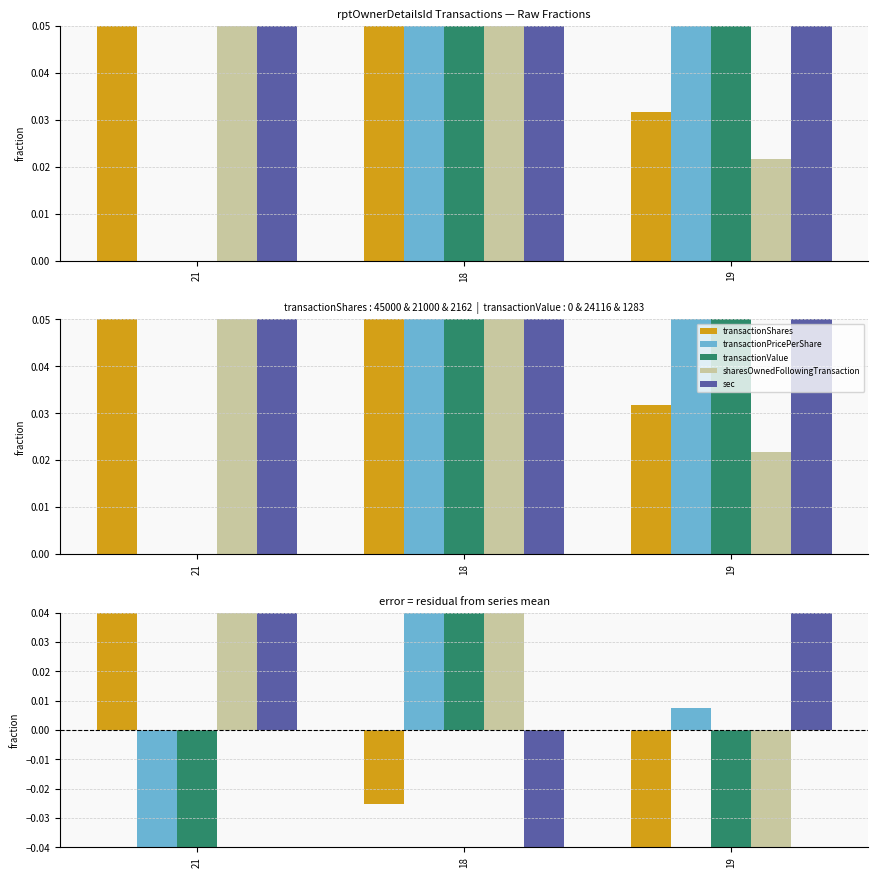

List the labels in order of sec value, smallest first.

18, 21, 19